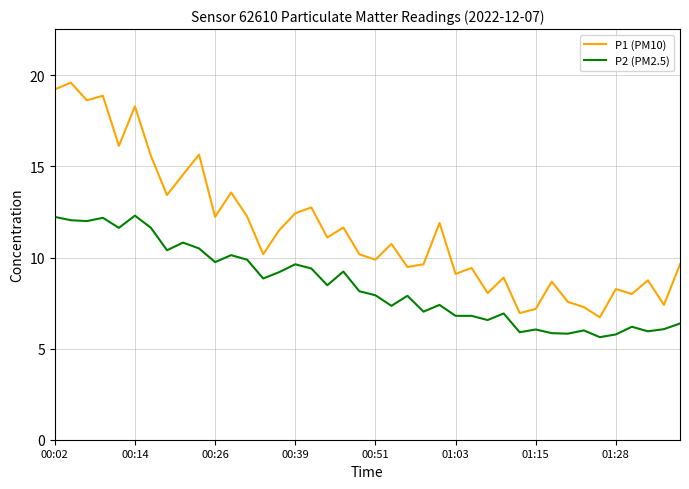

True or false: P2 (PM2.5) and P1 (PM10) cross at least once.

False